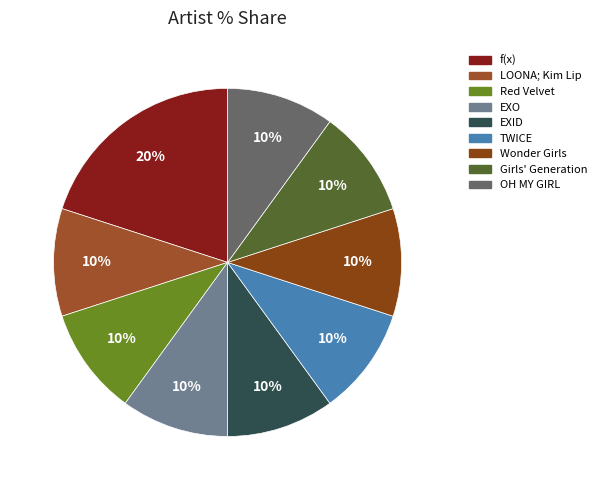

What percentage is NOT represented by Wonder Girls?

90.0%